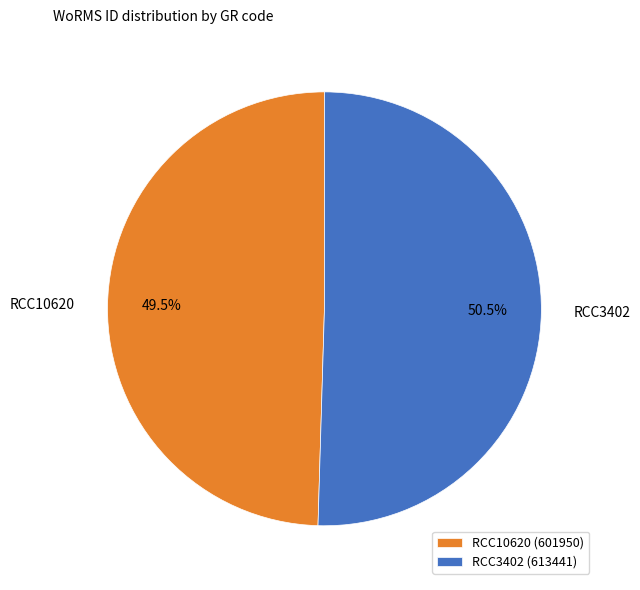

Approximately how many times larger is the value at RCC10620 compared to RCC3402?

1.0